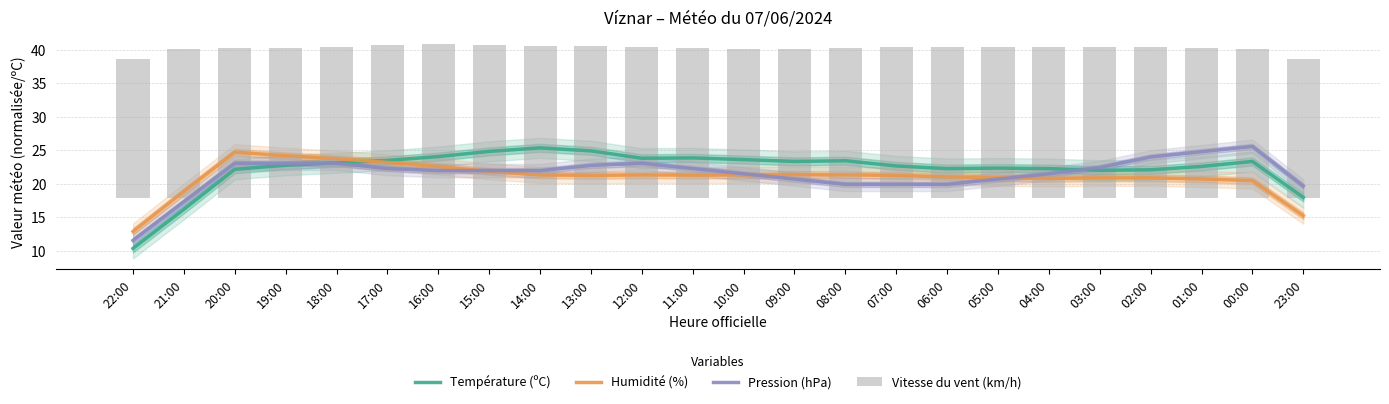

What are all the series names shown in the legend?

Température (ºC), Humidité (%), Pression (hPa), Vitesse du vent (km/h)